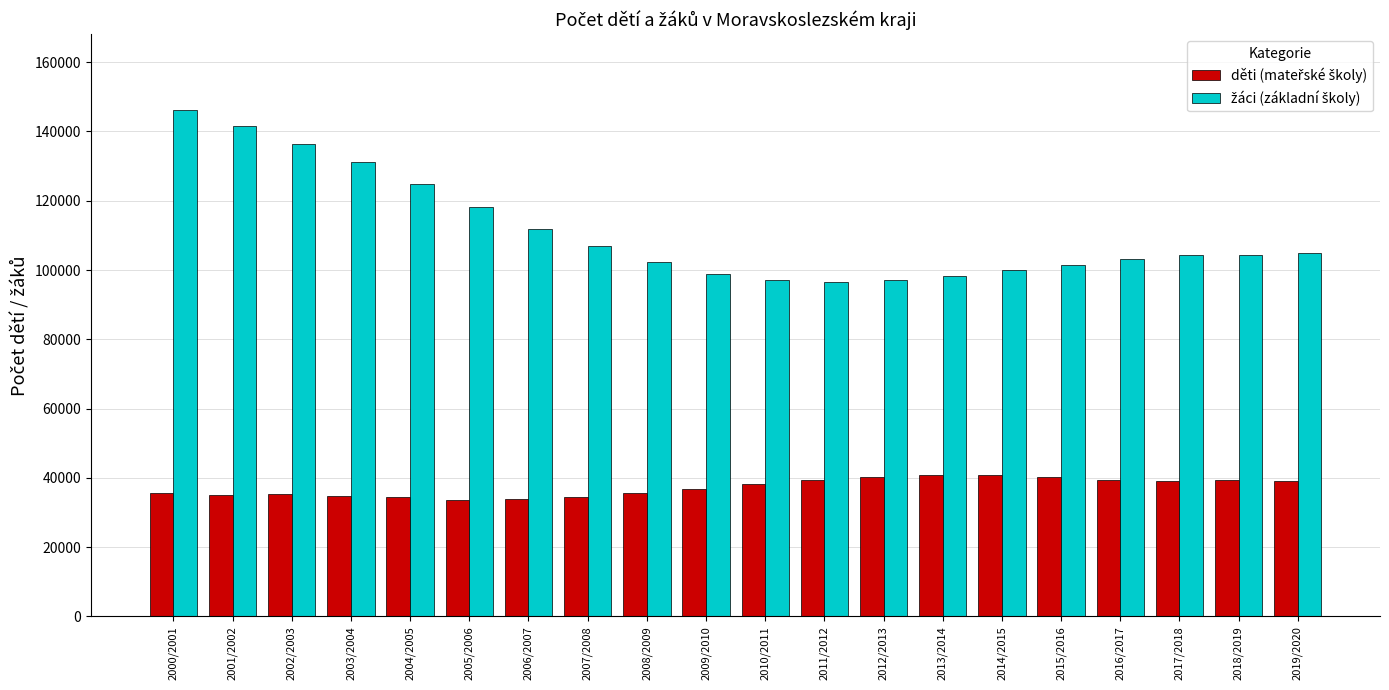

What is the smallest value displayed?

33629